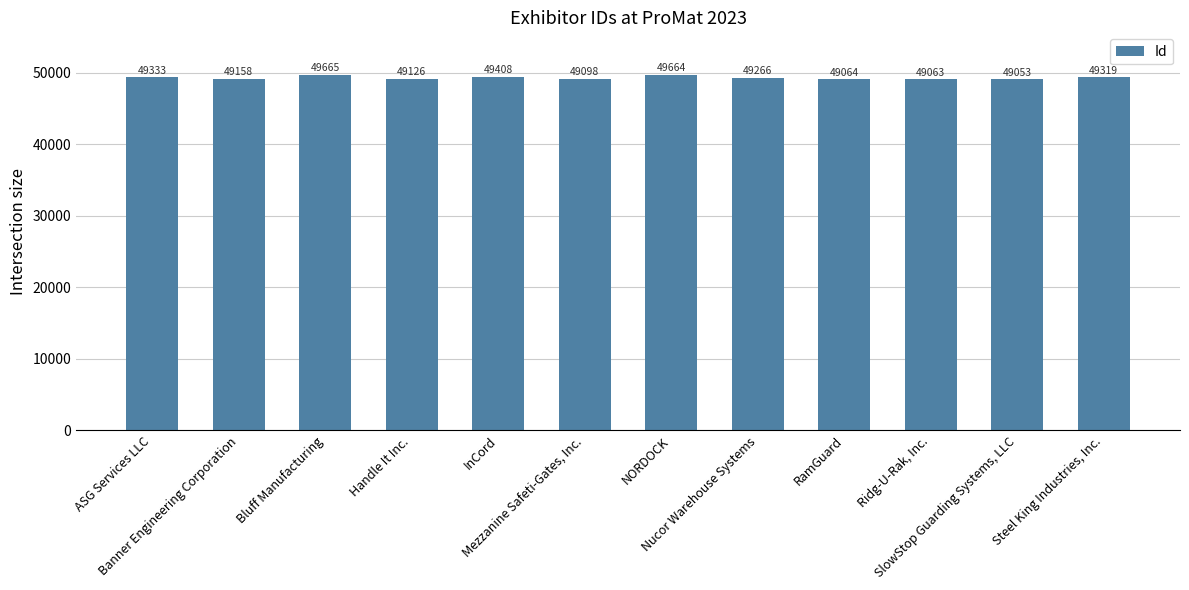

Reading left to right, list all the values displayed in this chart.

49333	49158	49665	49126	49408	49098	49664	49266	49064	49063	49053	49319